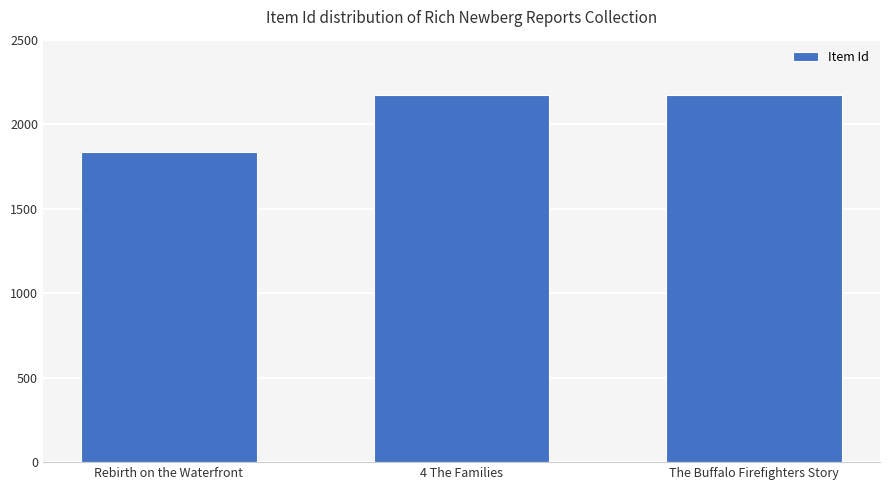

At which category does the chart reach its minimum across all series?

Rebirth on the Waterfront